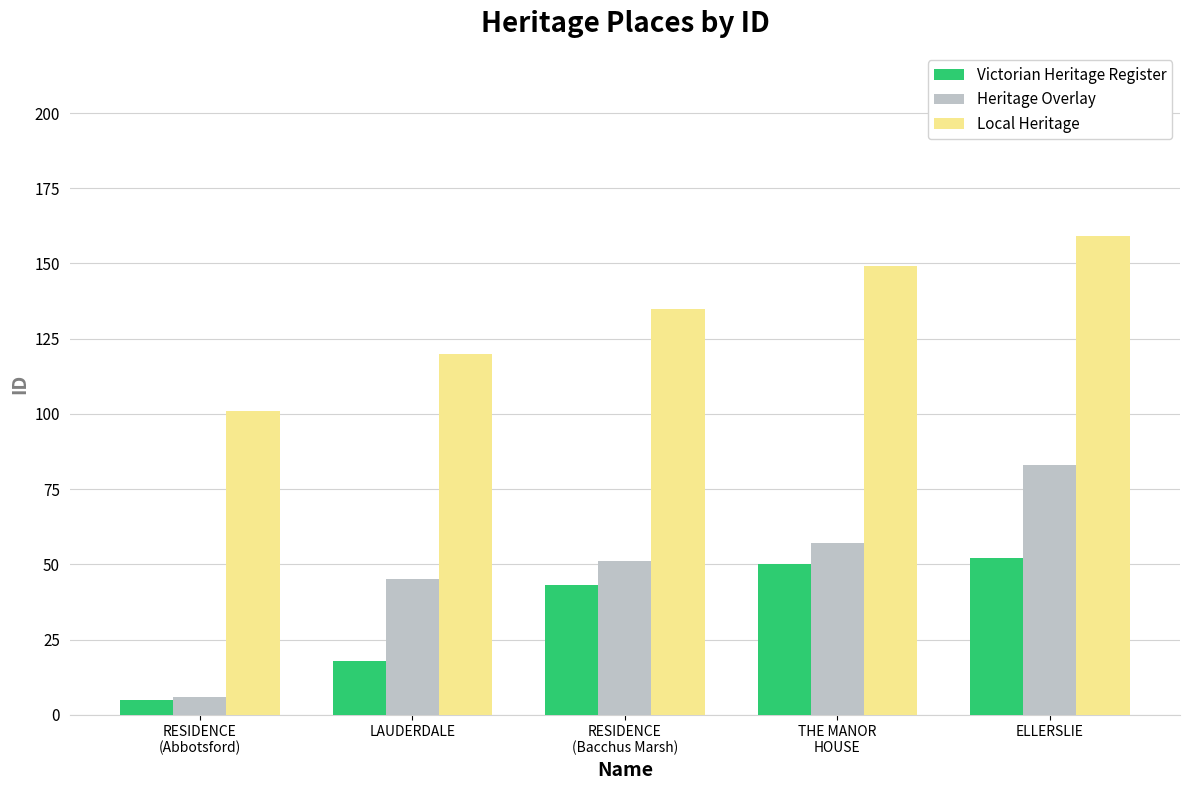

At how many categories does at least one series exceed 96?

5